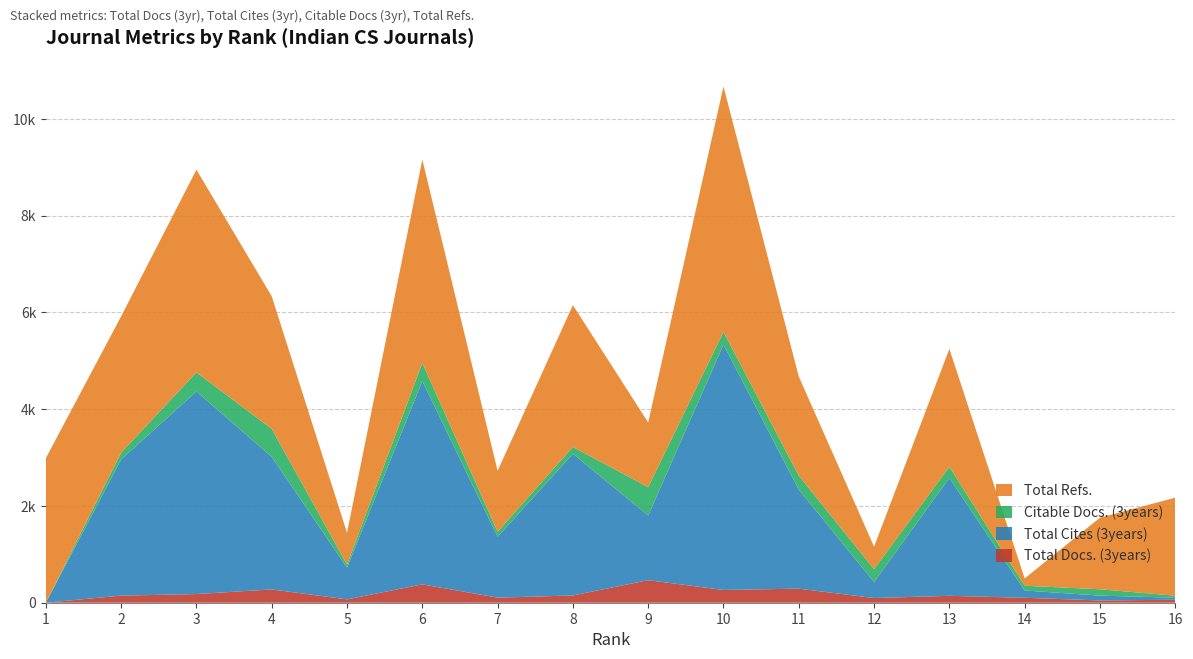

Reading right to left, extract all data points from this chart.

Total Docs. (3years): 62	47	102	143	97	291	264	466	150	105	379	69	275	179	147	0
Total Cites (3years): 42	100	151	2437	332	2048	5071	1338	2929	1259	4202	657	2740	4188	2816	0
Citable Docs. (3years): 41	131	98	229	264	288	264	583	142	103	376	62	579	394	140	0
Total Refs.: 2026	1479	151	2437	466	2048	5071	1338	2929	1259	4202	657	2740	4188	2816	2987